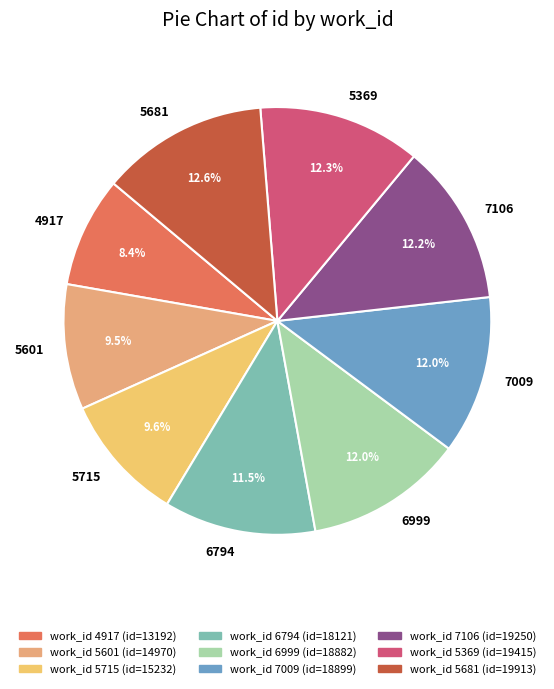

To the nearest percent, what portion does 5369 represent?

12%